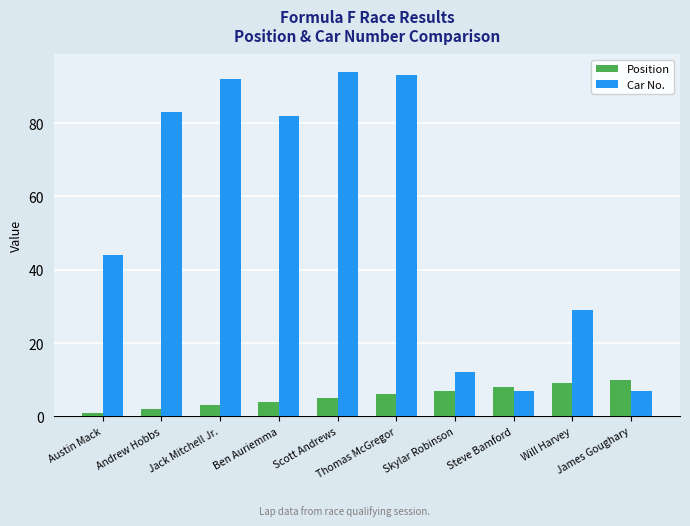

Are the bars grouped side by side (vs. stacked)?

Yes